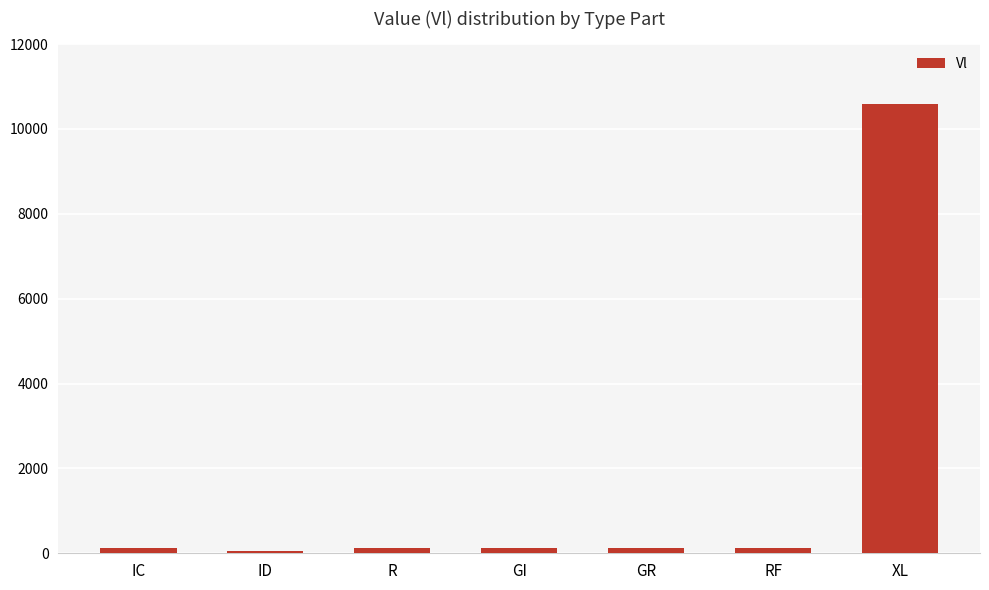

What is the difference between the maximum and minimum values?

10536.1